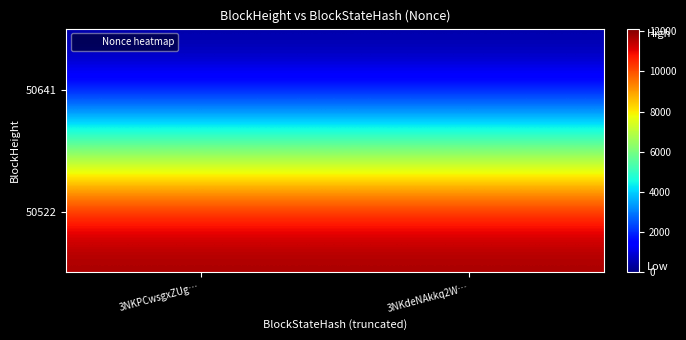

What is the difference between the highest and lowest values at 3NKPCwsgxZUg…?

12127